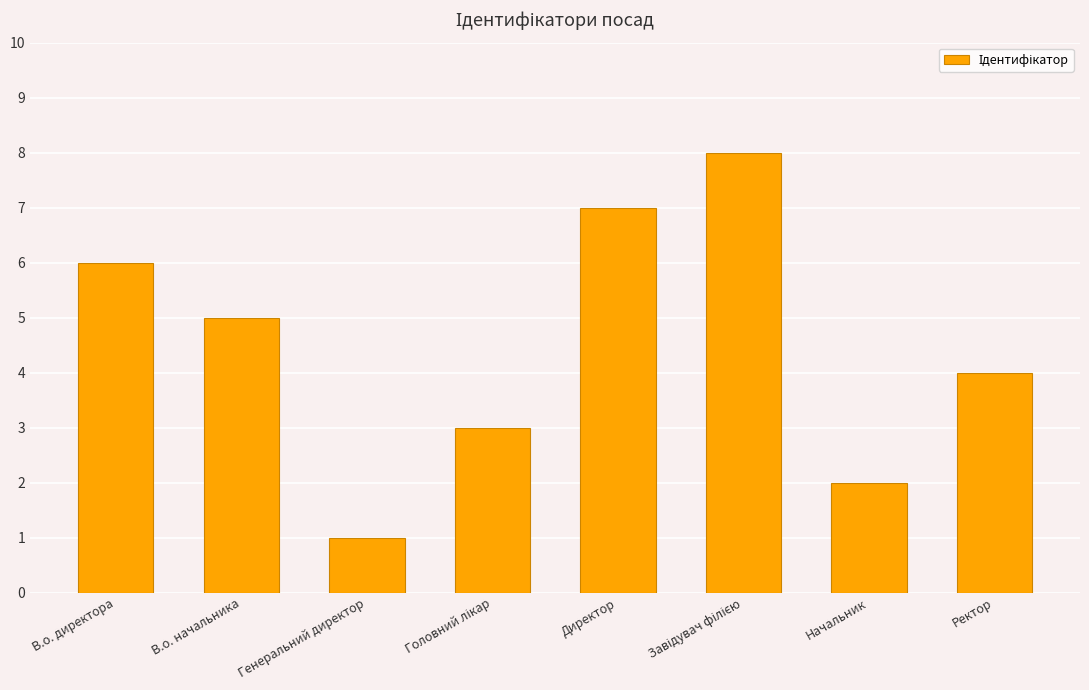

Between В.о. начальника and Начальник, which is larger?

В.о. начальника